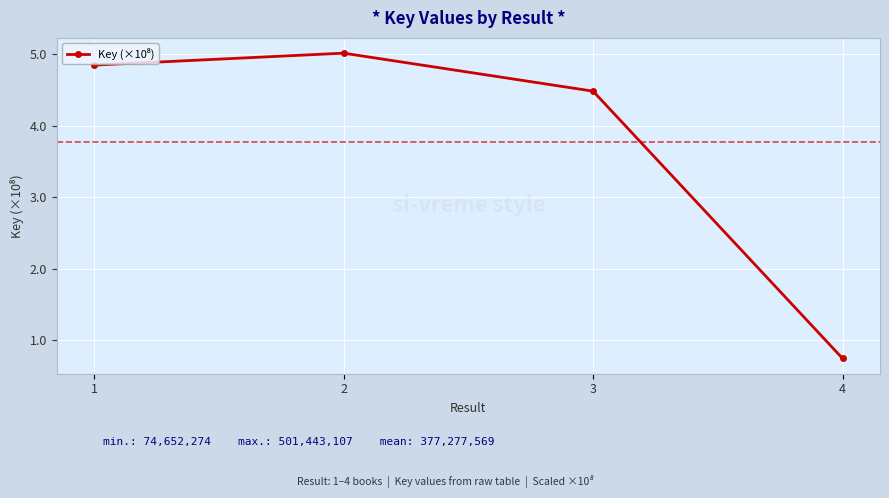

True or false: the data shows 6.1 at 3.

False